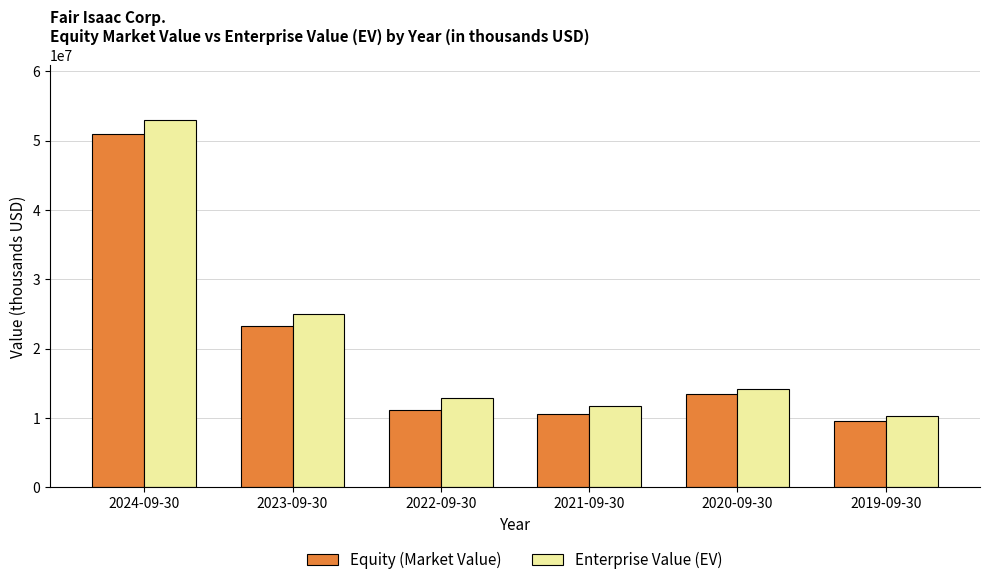

Which series has the widest spread of values?

Enterprise Value (EV)